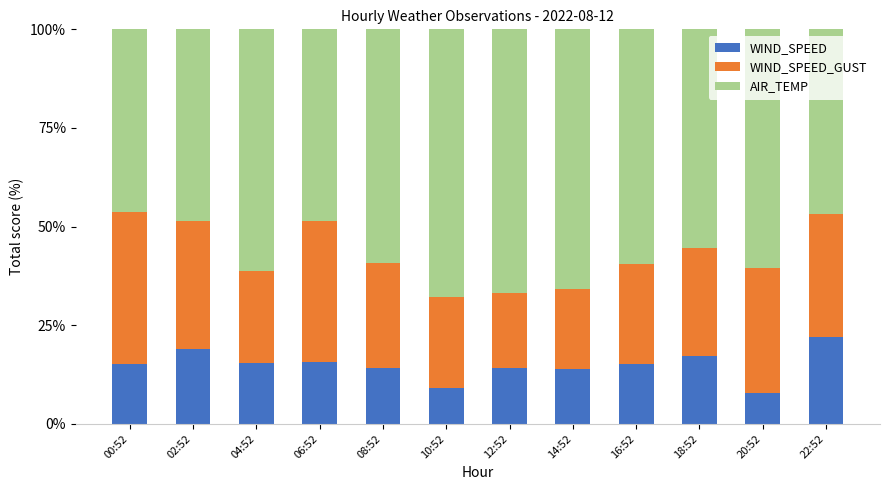

How many data points does each series have?

12